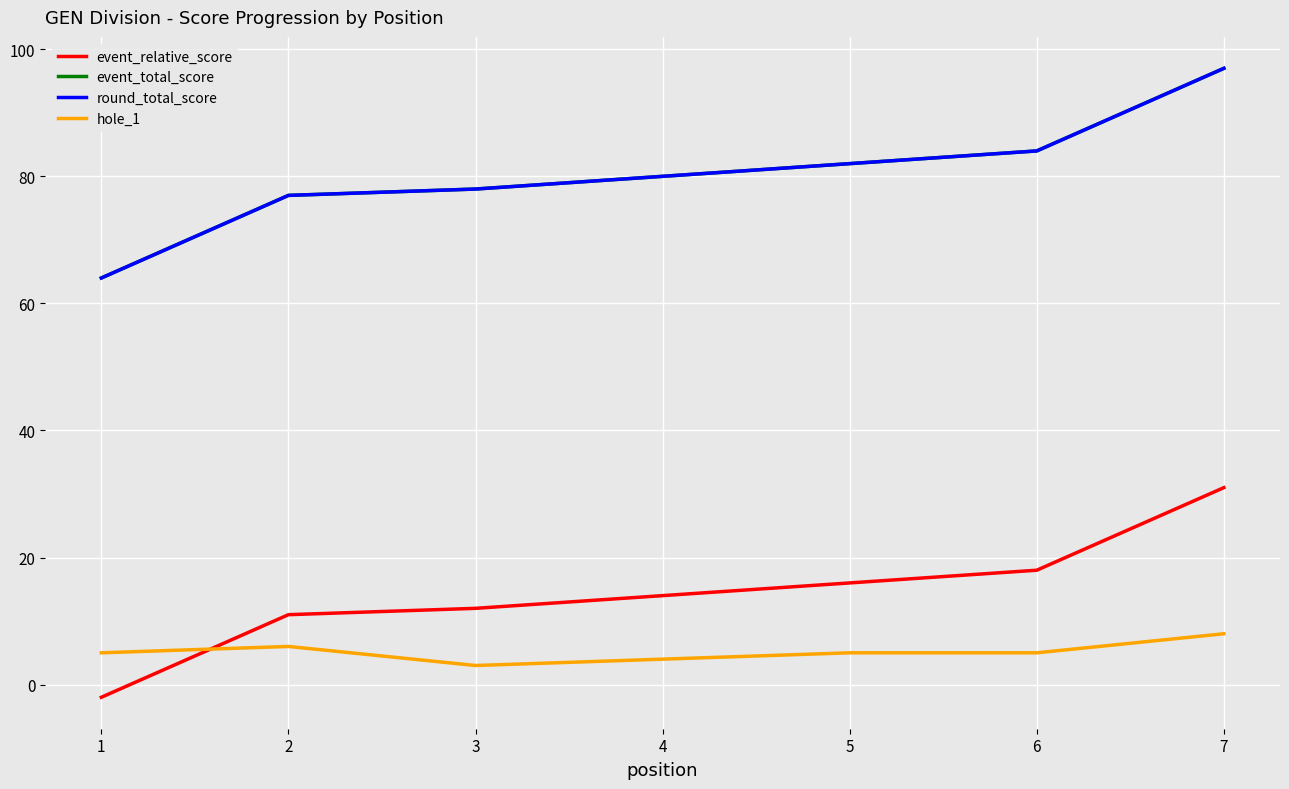

At which category does the chart reach its minimum across all series?

1